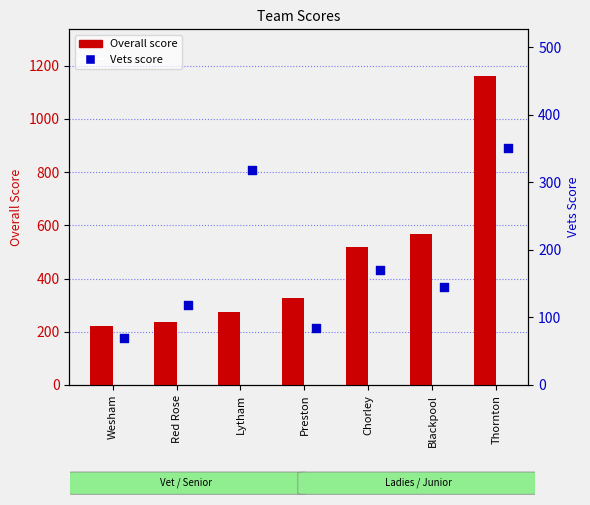

Which series has the largest Y range (max minus min)?

Overall